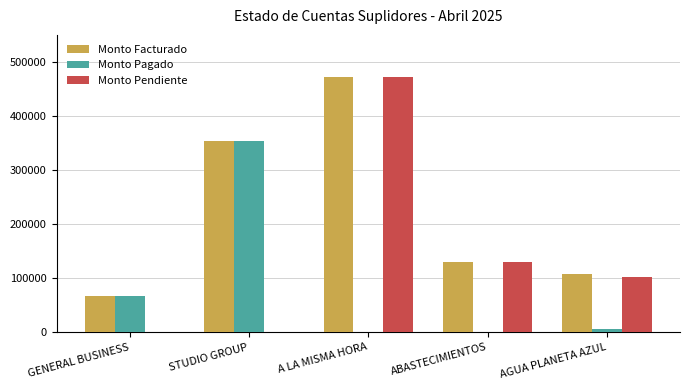

What is the maximum value for Monto Facturado?

472000.0